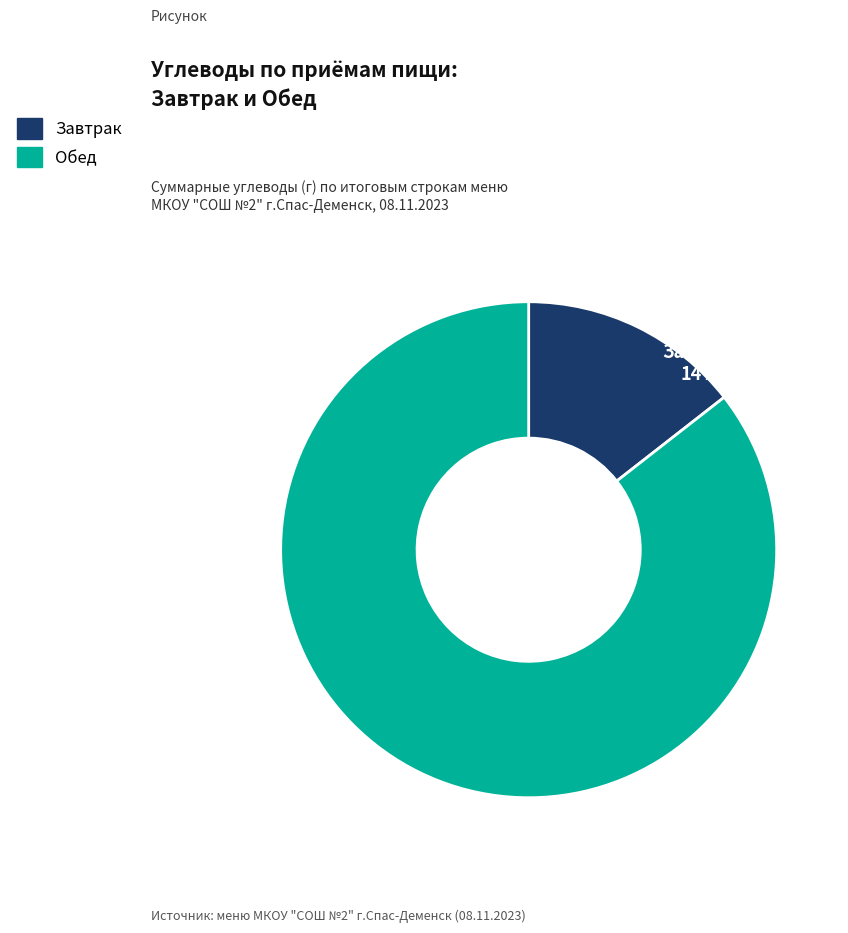

Rank the categories by value from lowest to highest.

Завтрак, Обед